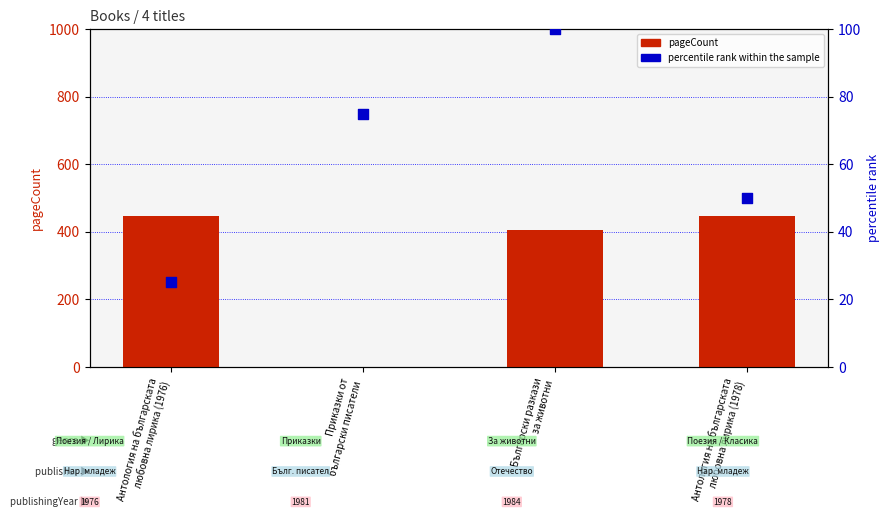

What is the total value across all series at Антология на българската
любовна лирика (1976)?

473